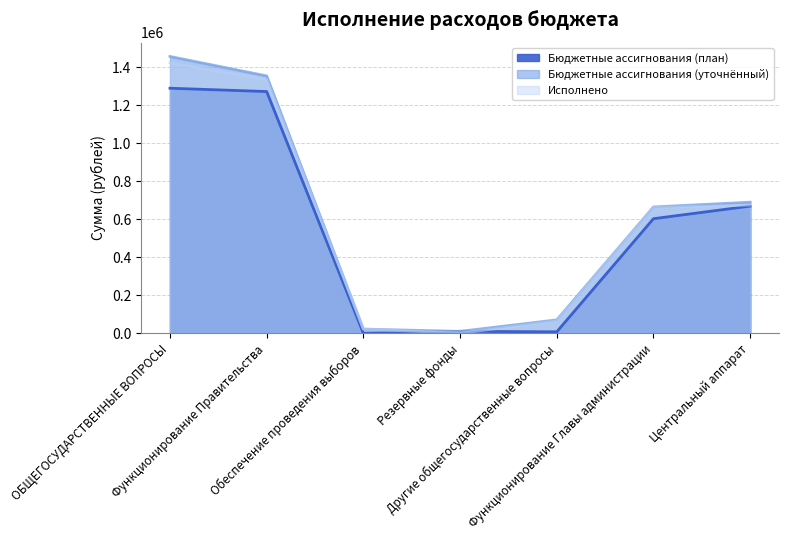

What are all the series names shown in the legend?

Бюджетные ассигнования (план), Бюджетные ассигнования (уточнённый), Исполнено